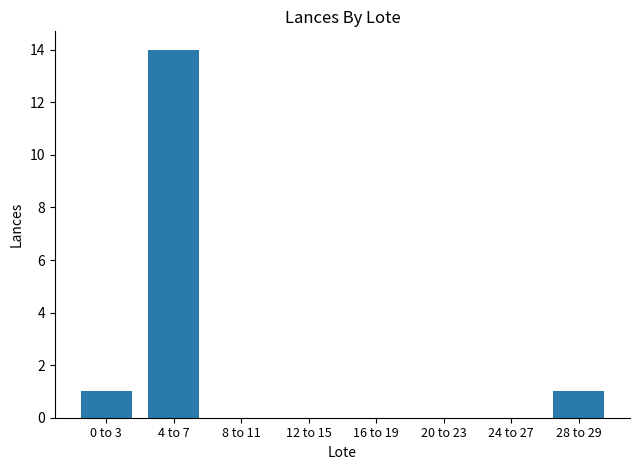

Are the bars horizontal?

No